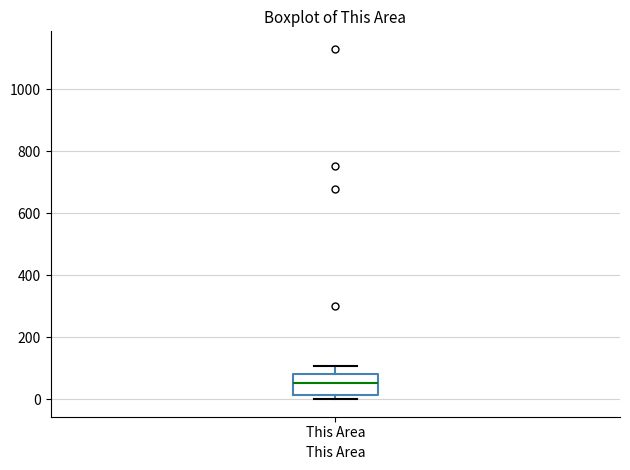

Read this box plot against the y-axis: the position of the median line, the range covered by the box, and the ends of both whiskers. The values are not printed on the chart, so give them approximately, as read against the axis.

median 60, box 20 to 80, whiskers 0 to 100